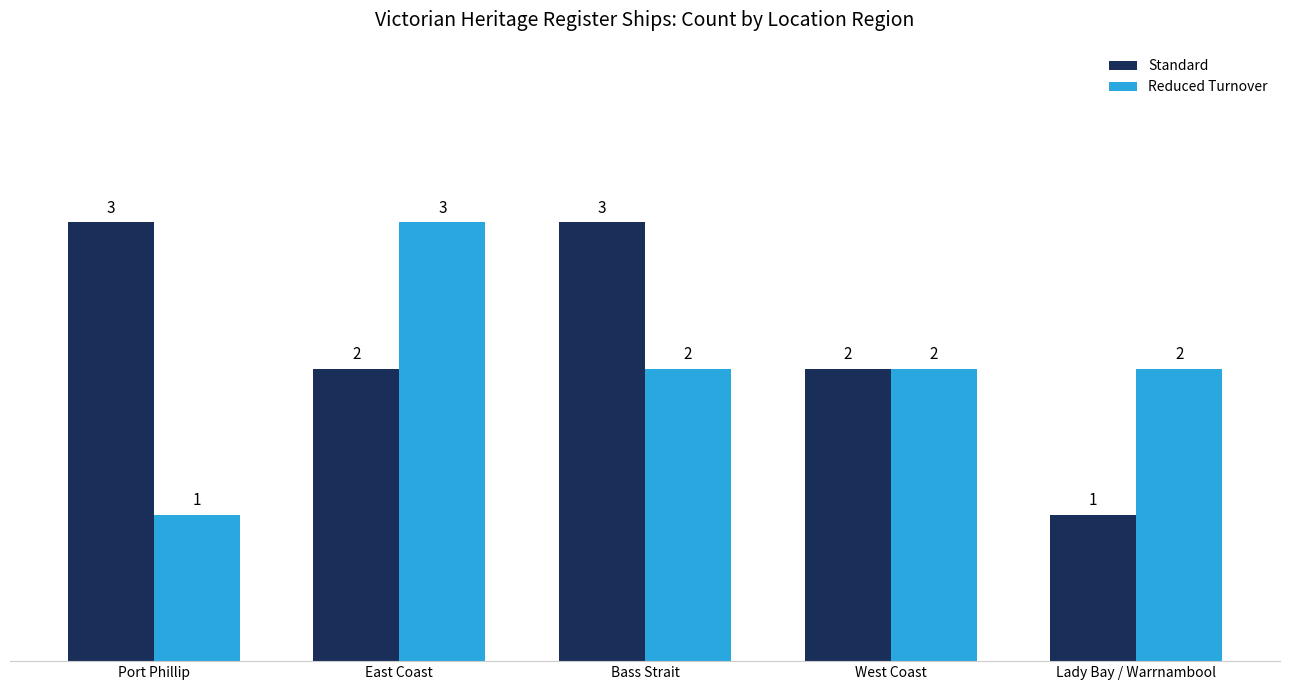

Reading left to right, list all the values displayed in this chart.

Standard: Port Phillip=3	East Coast=2	Bass Strait=3	West Coast=2	Lady Bay / Warrnambool=1
Reduced Turnover: Port Phillip=1	East Coast=3	Bass Strait=2	West Coast=2	Lady Bay / Warrnambool=2